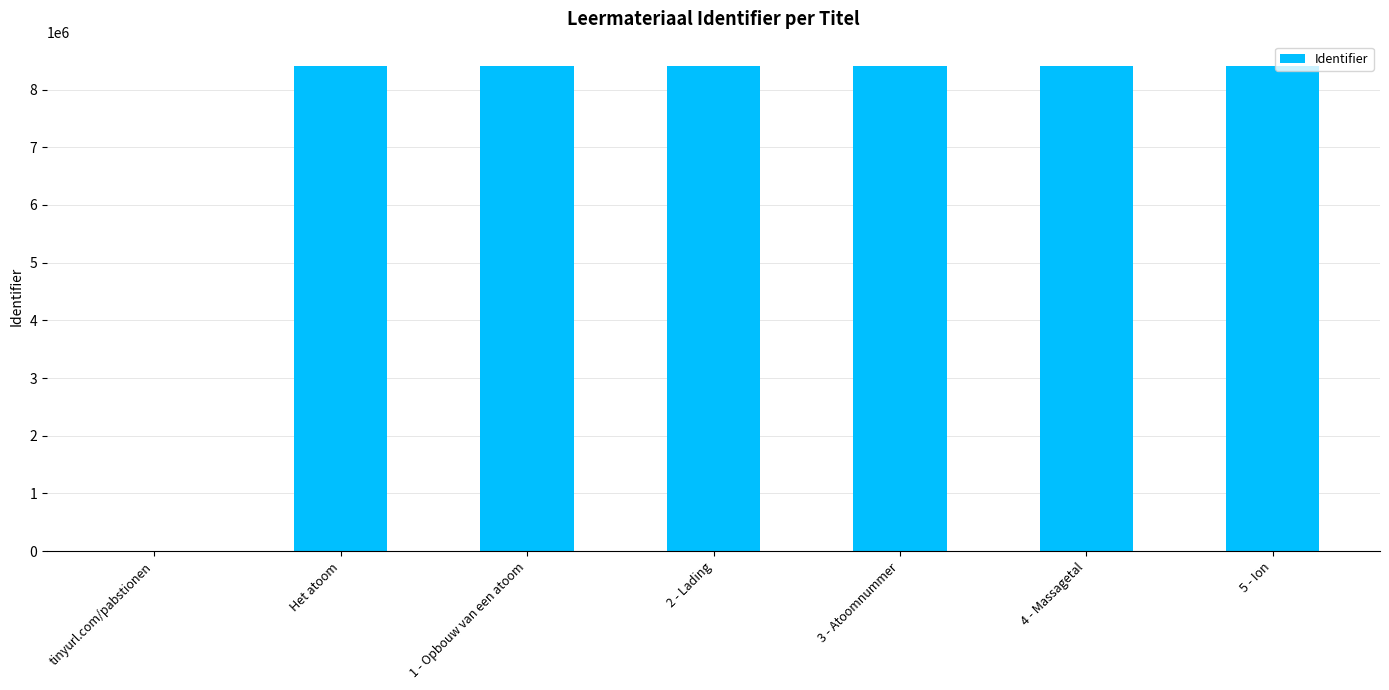

The value at 4 - Massagetal is 4745303. True or false?

False